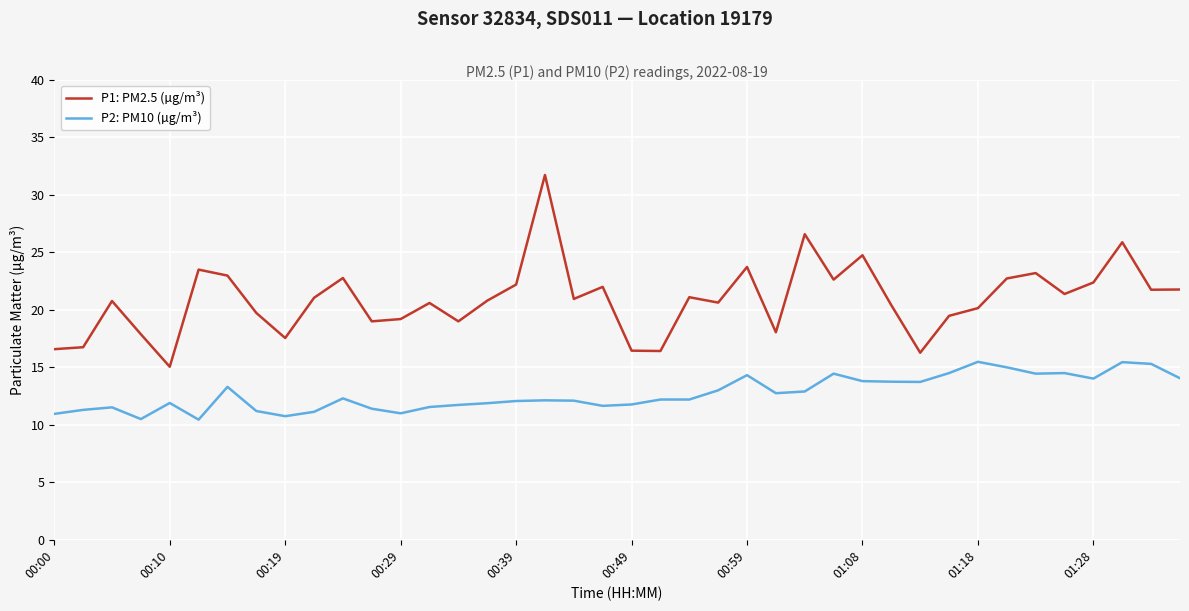

Which series has the widest spread of values?

P1: PM2.5 (µg/m³)